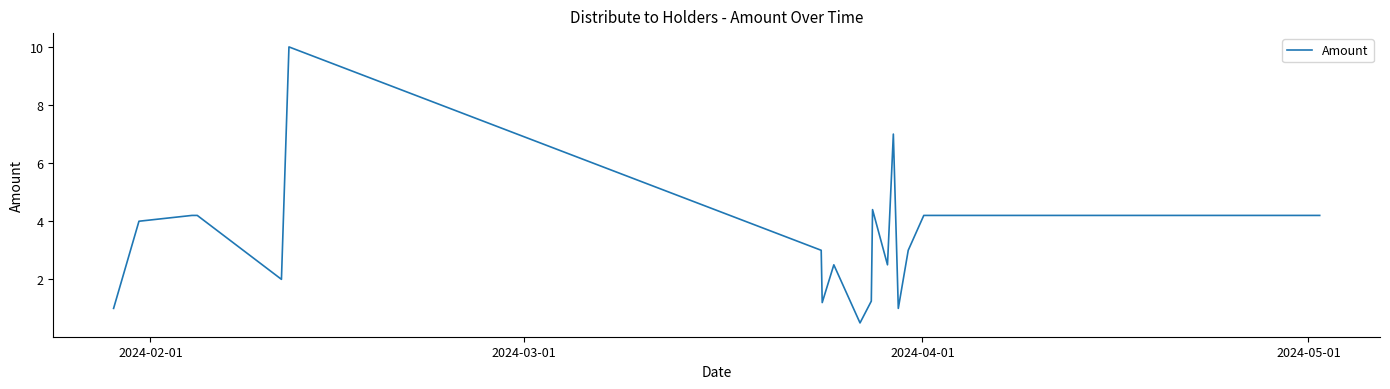

What is the greatest value displayed?

10.0